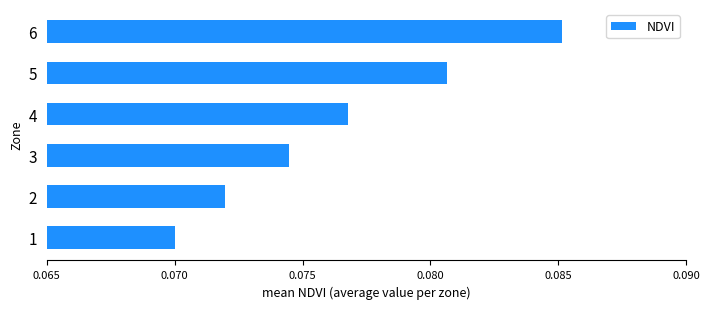

How many categories are shown in the chart?

6